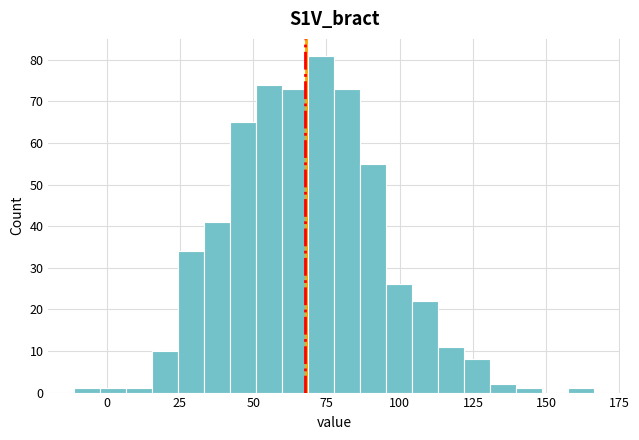

Around what value on the x-axis is the tallest bar? Give the approximate position of its centre, as read against the axis.

75